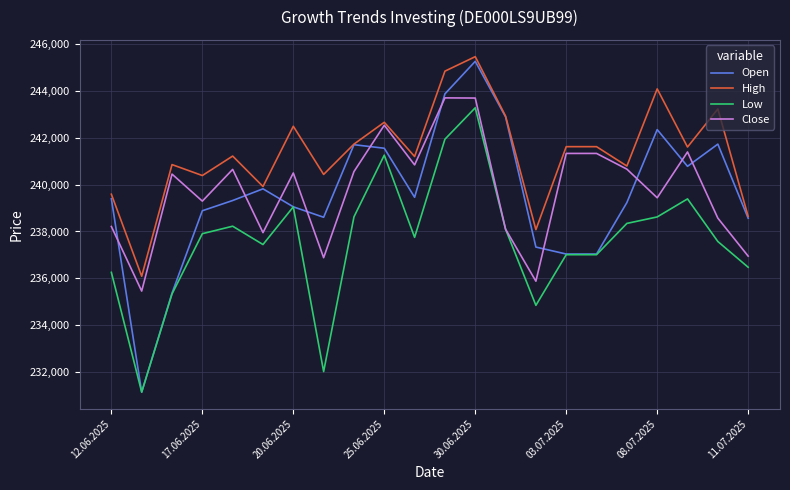

What is the lowest value of the Low series?

231153